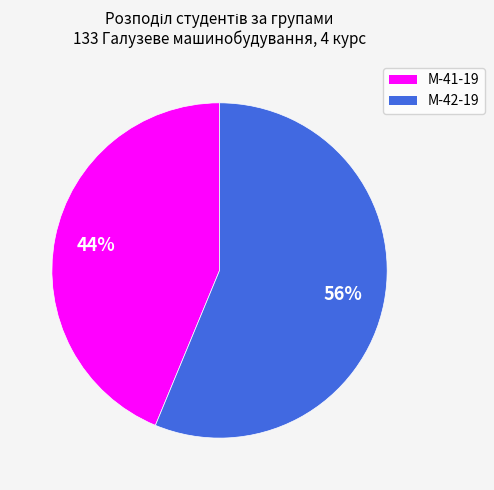

How many segments does this pie chart have?

2